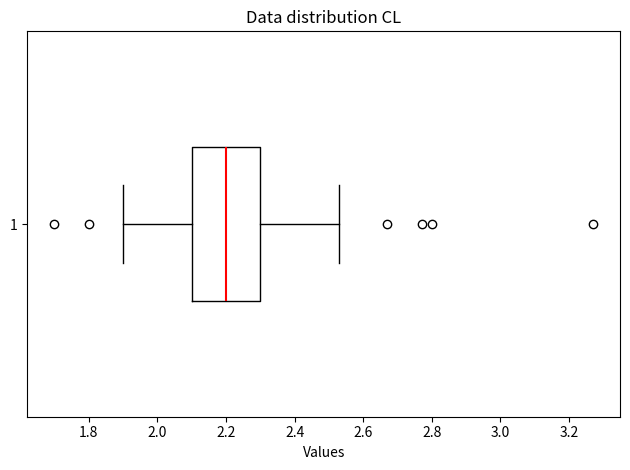

Where is the right edge of the box at y = 1 on the x-axis? The values are not printed on the chart, so give them approximately, as read against the axis.

2.30